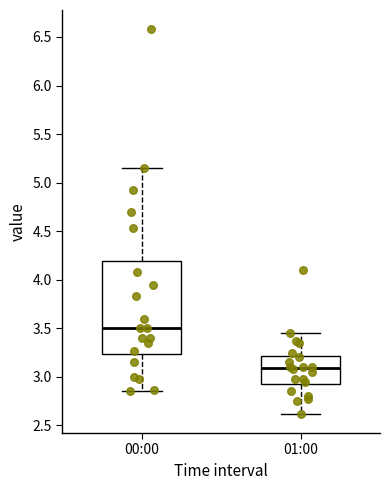

Reading left to right, transcribe this box plot: for each box, give where its median line is, the range the box spans, and where its two whiskers end, as read against the y-axis. The values are not printed on the chart, so give them approximately, as read against the axis.

00:00: median 3.50, box 3.25 to 4.20, whiskers 2.85 to 5.15
01:00: median 3.10, box 2.95 to 3.20, whiskers 2.60 to 3.45